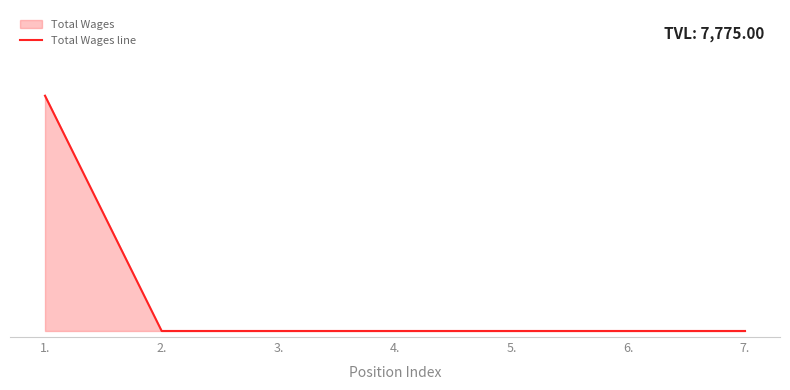

What position from the left is 4.?

4